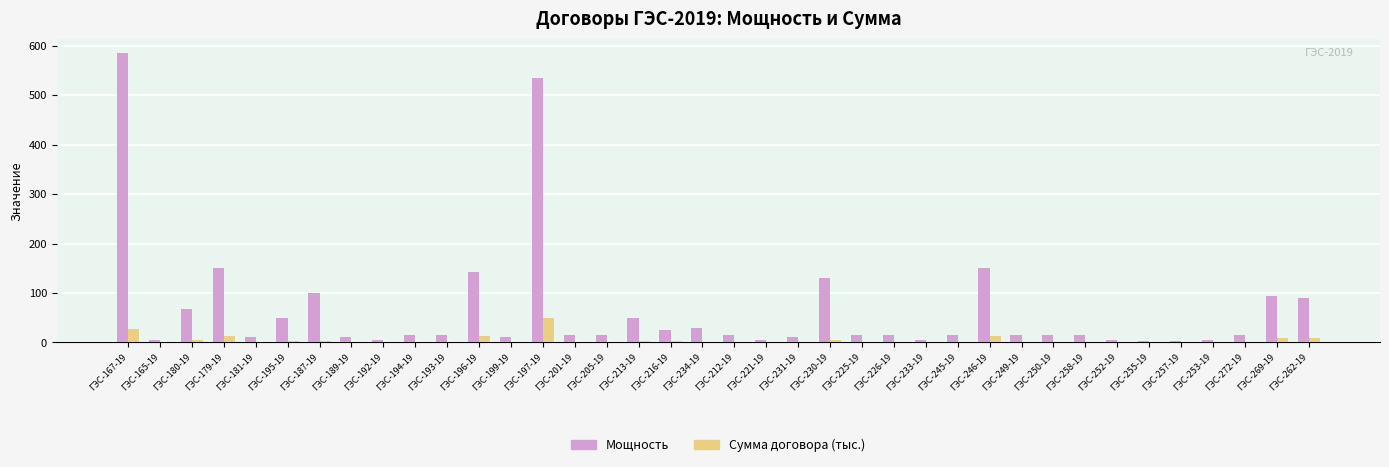

Between ГЭС-233-19 and ГЭС-262-19, which series saw the biggest shift?

Мощность